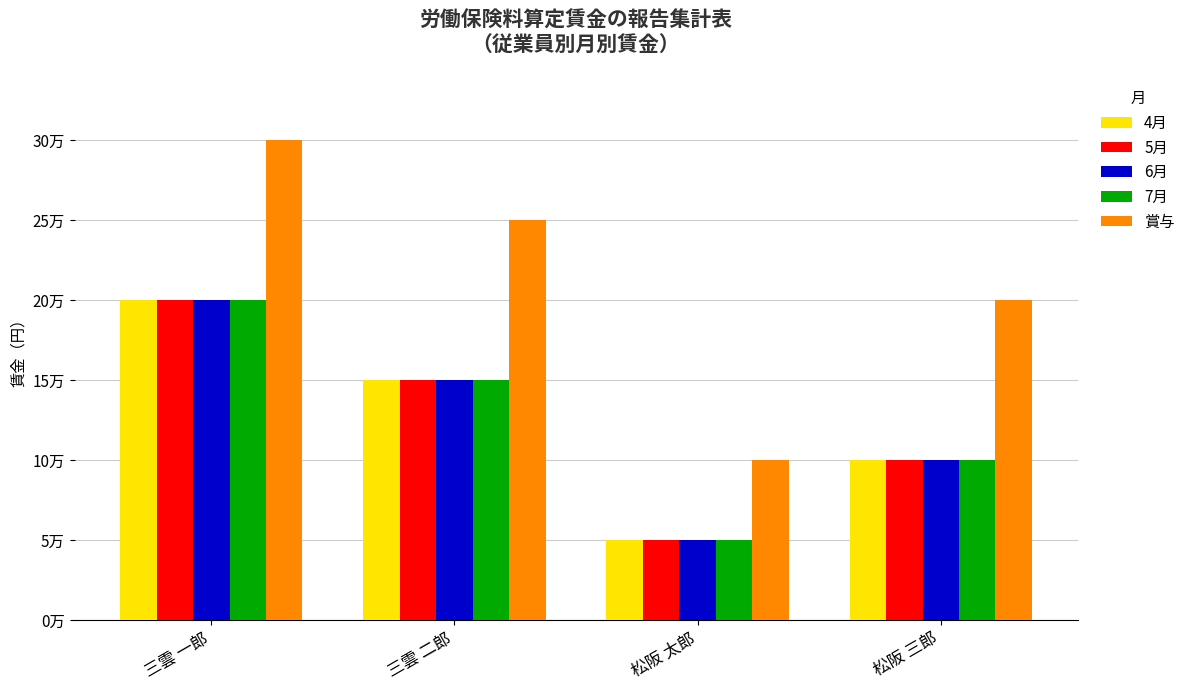

What are all the series names shown in the legend?

4月, 5月, 6月, 7月, 賞与